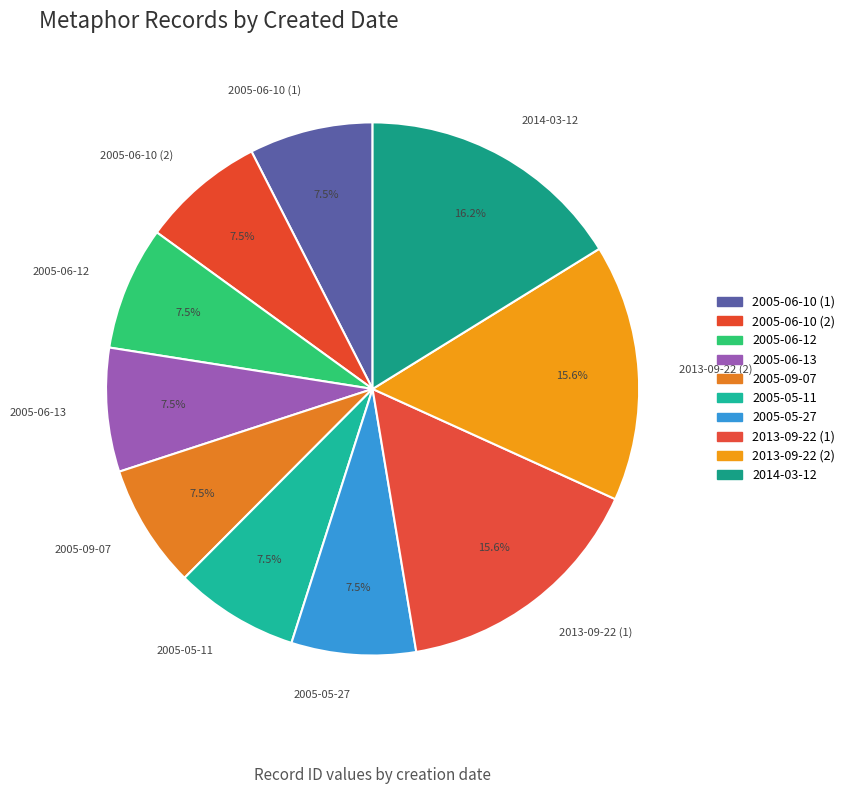

Is there a majority slice in this chart?

No